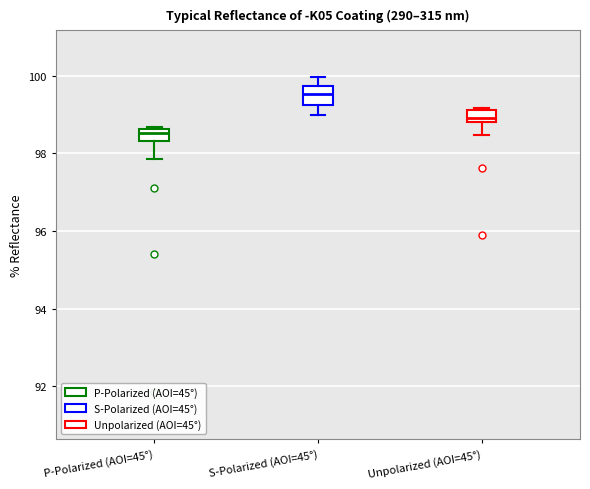

Where is the upper edge of the box for Unpolarized (AOI=45°) on the y-axis? The values are not printed on the chart, so give them approximately, as read against the axis.

99.2